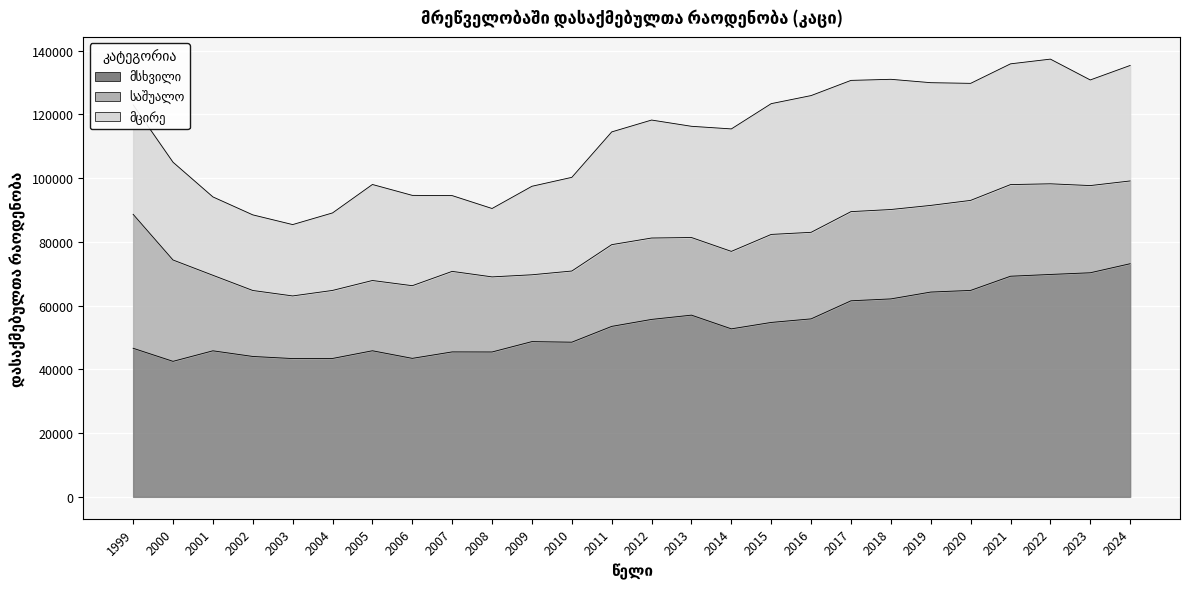

True or false: მცირე has more than 2 interior local peaks.

True